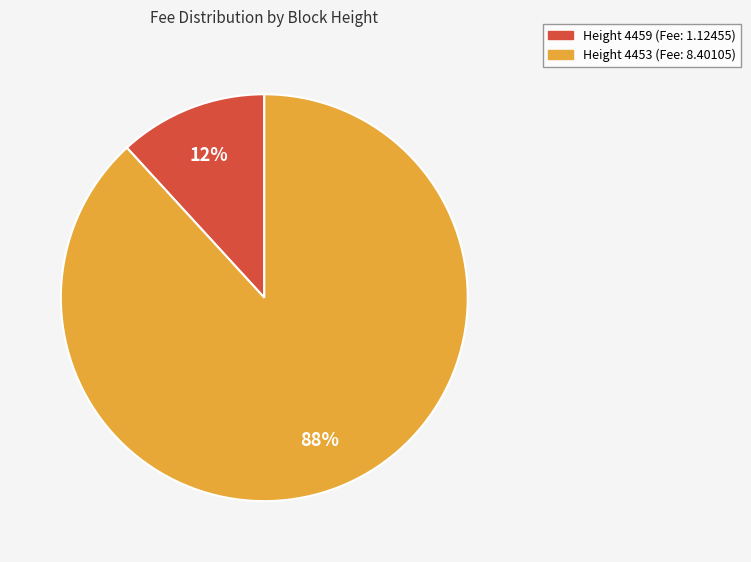

Is the sum of Height 4459 (Fee: 1.12455) and Height 4453 (Fee: 8.40105) greater than half?

Yes